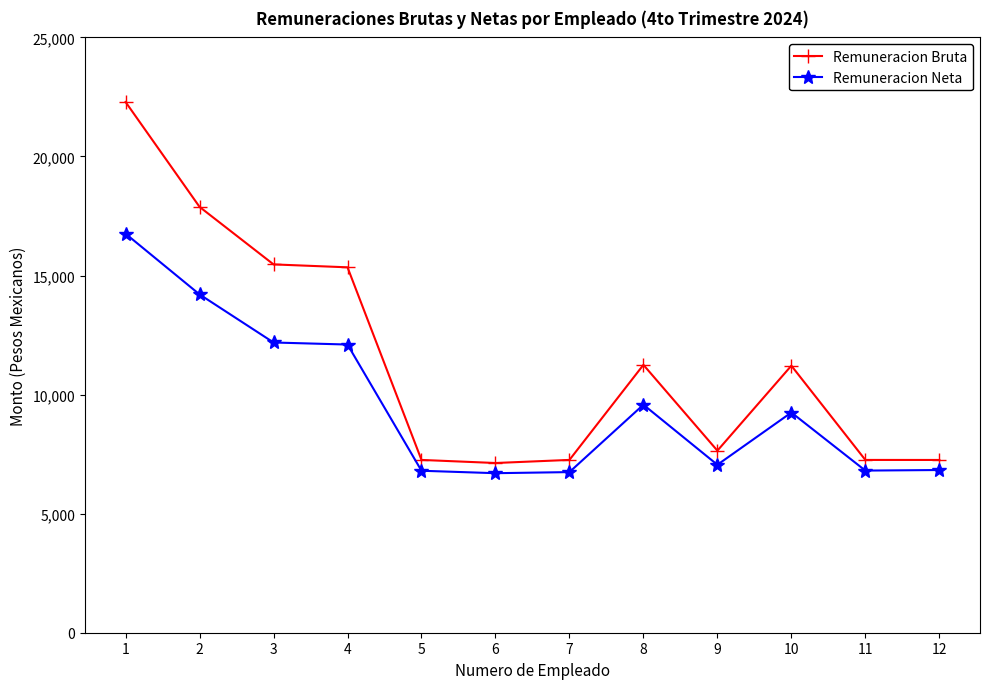

The Remuneracion Bruta series shows 7254.9 at 12. True or false?

True